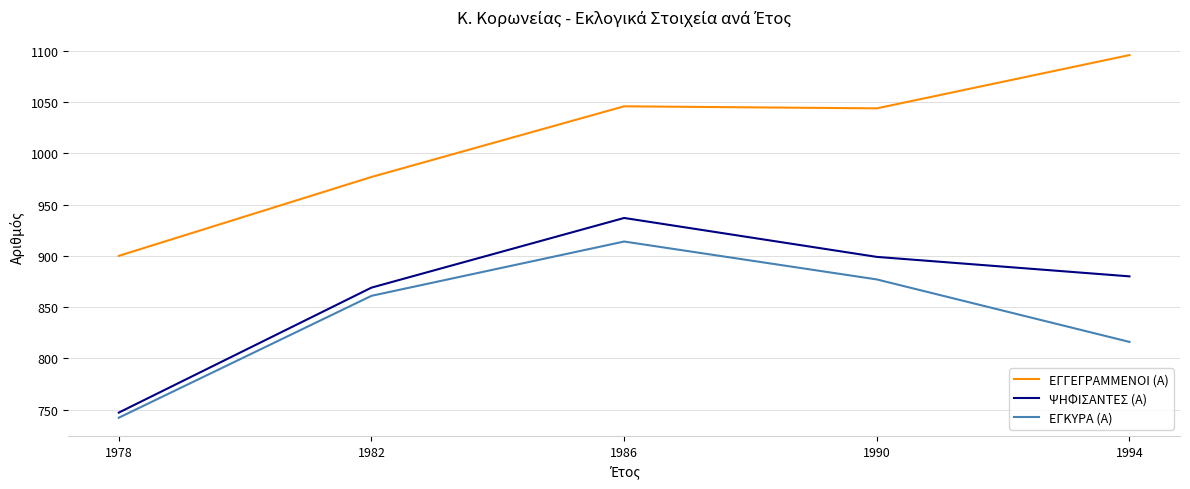

How many categories are shown in the chart?

5